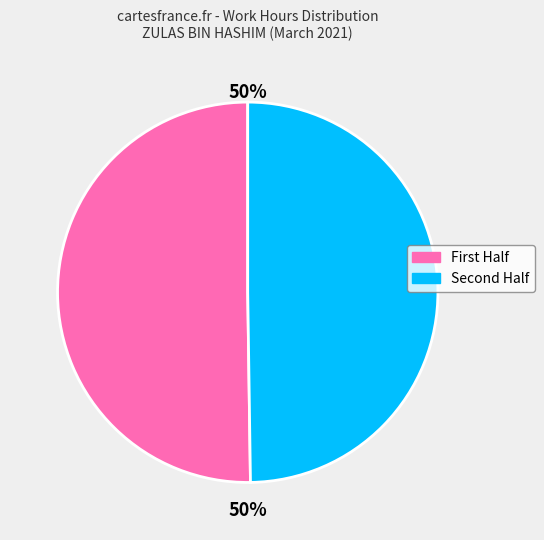

To the nearest percent, what is the average slice percentage?

50%